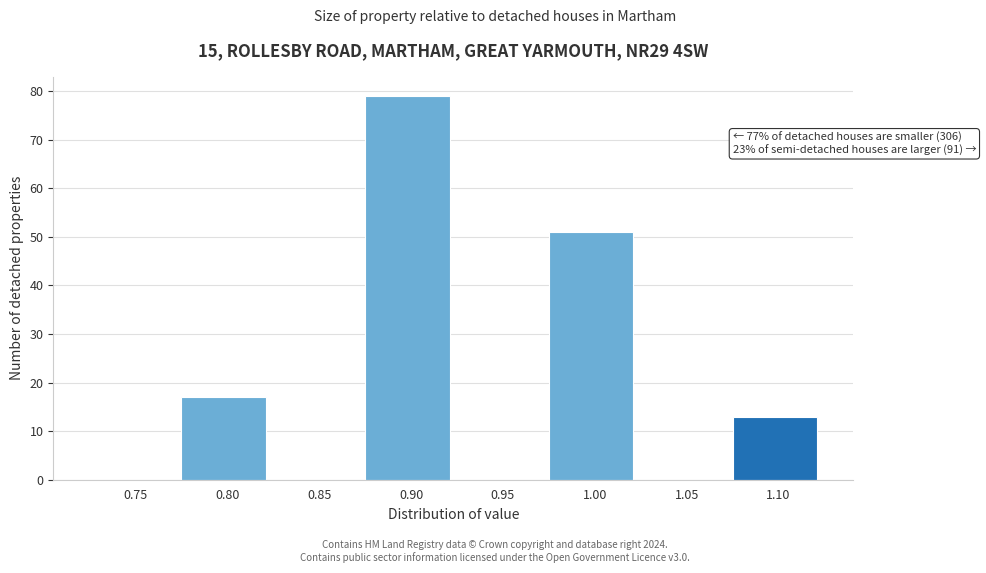

Reading left to right, extract all data points from this chart.

0.75=0	0.80=17	0.85=0	0.90=79	0.95=0	1.00=51	1.05=0	1.10=13